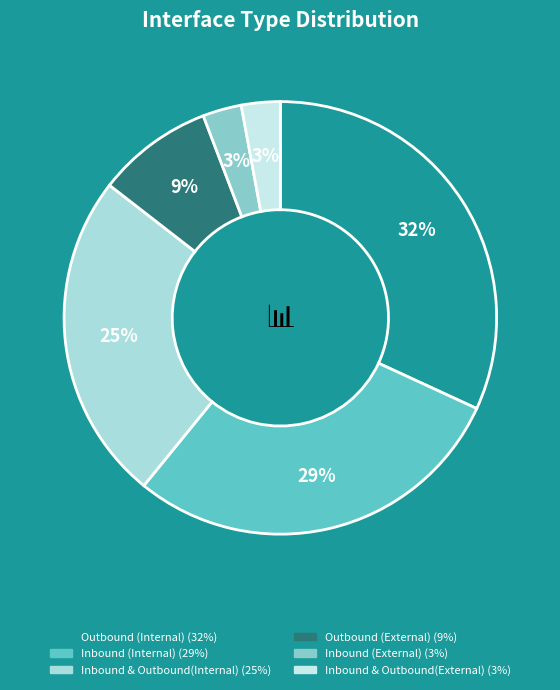

Rank the categories by value from lowest to highest.

Inbound(External), Inbound & Outbound(External), Outbound(External), Inbound & Outbound(Internal), Inbound(Internal), Outbound(Internal)